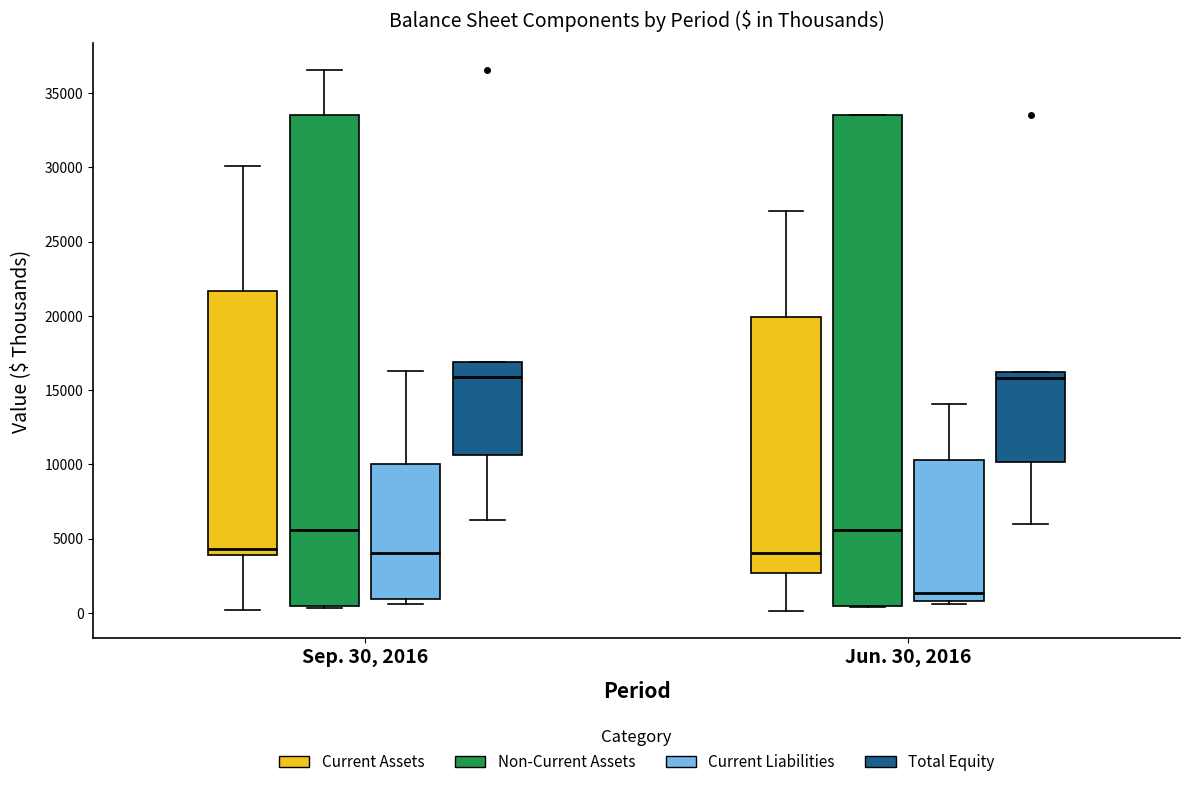

Where is the lower edge of the box for Jun. 30, 2016 (Non-Current Assets) on the y-axis? The values are not printed on the chart, so give them approximately, as read against the axis.

500